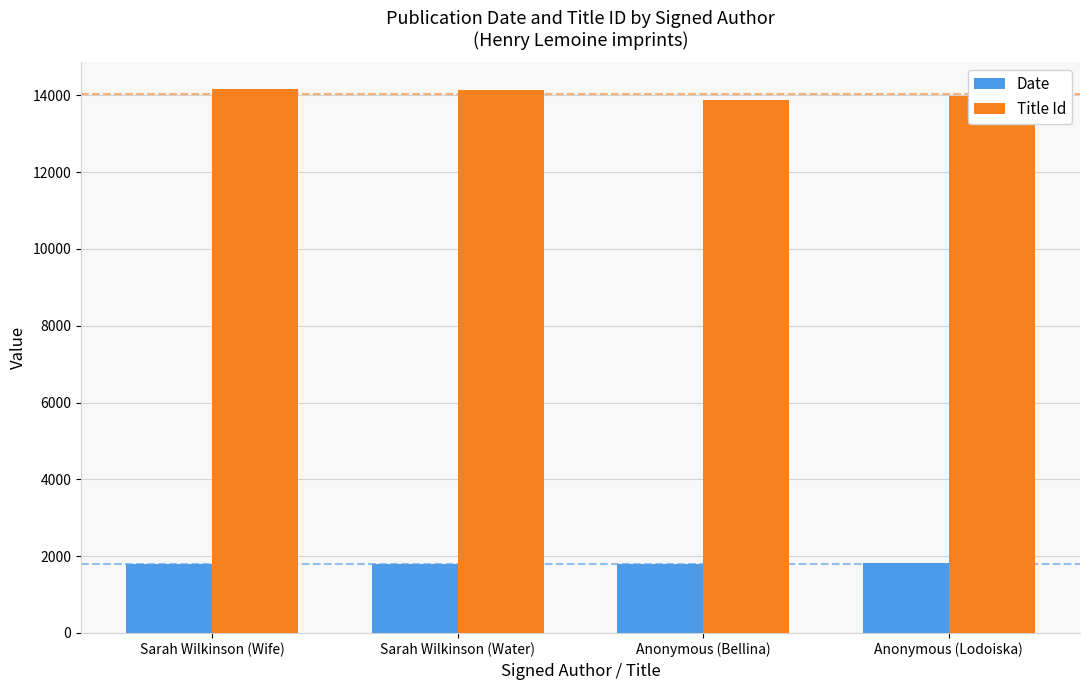

Which series has the largest range (max minus min)?

Title Id